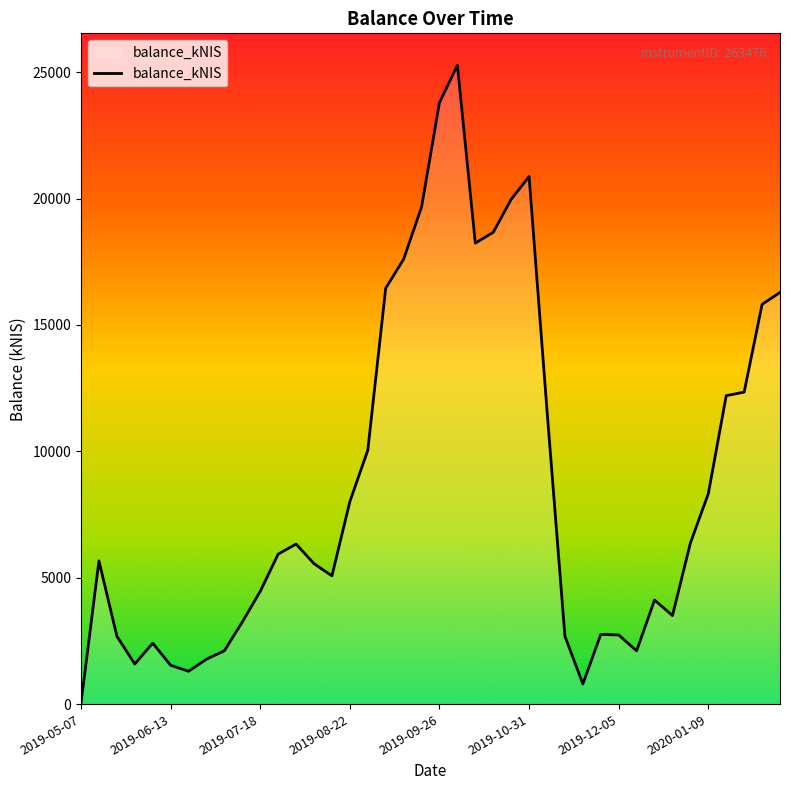

What is the greatest value displayed?

25270.9